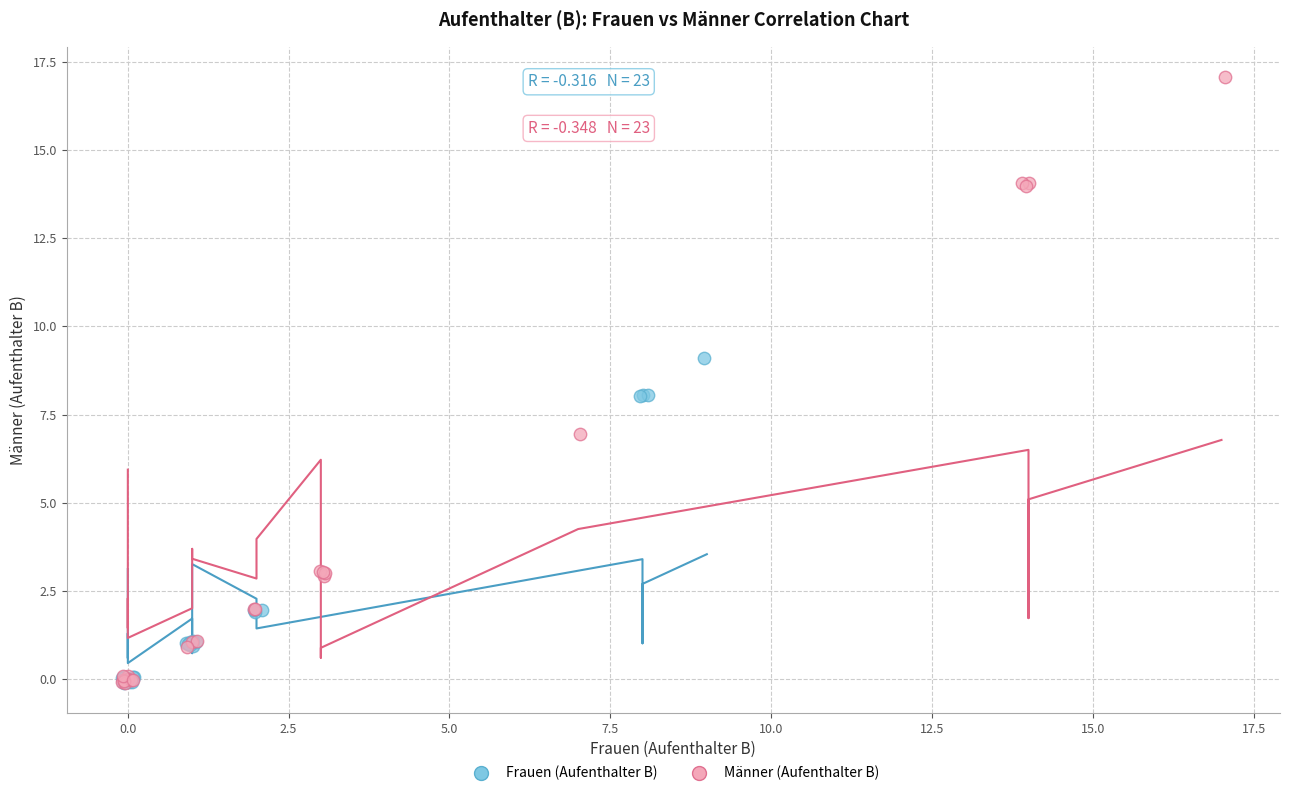

Which series has the largest Y range (max minus min)?

Männer (Aufenthalter B)